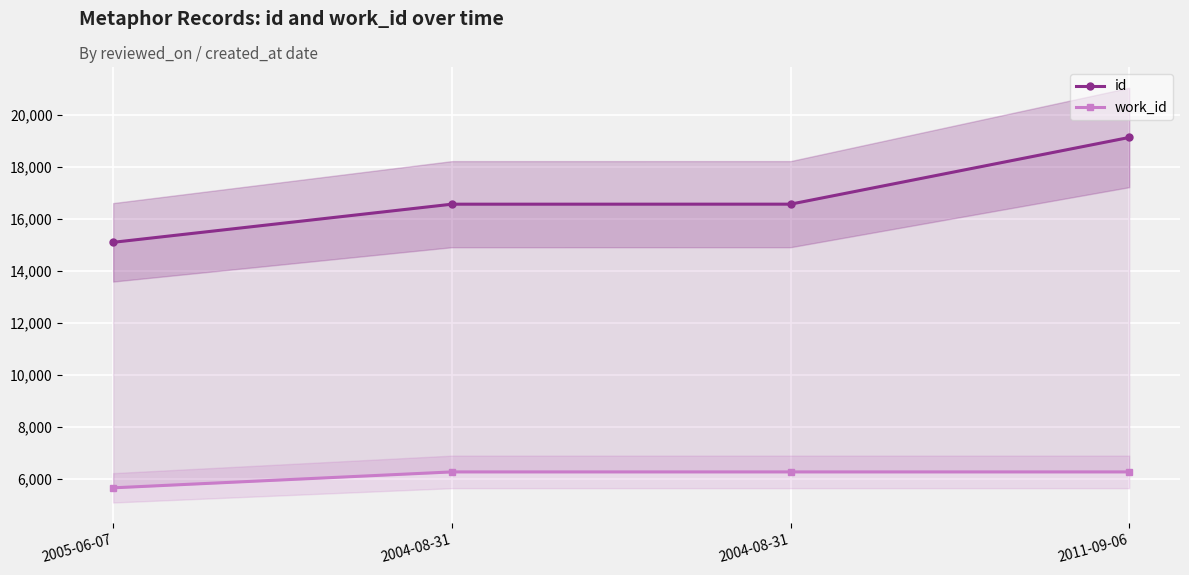

Count the number of categories in the chart.

4